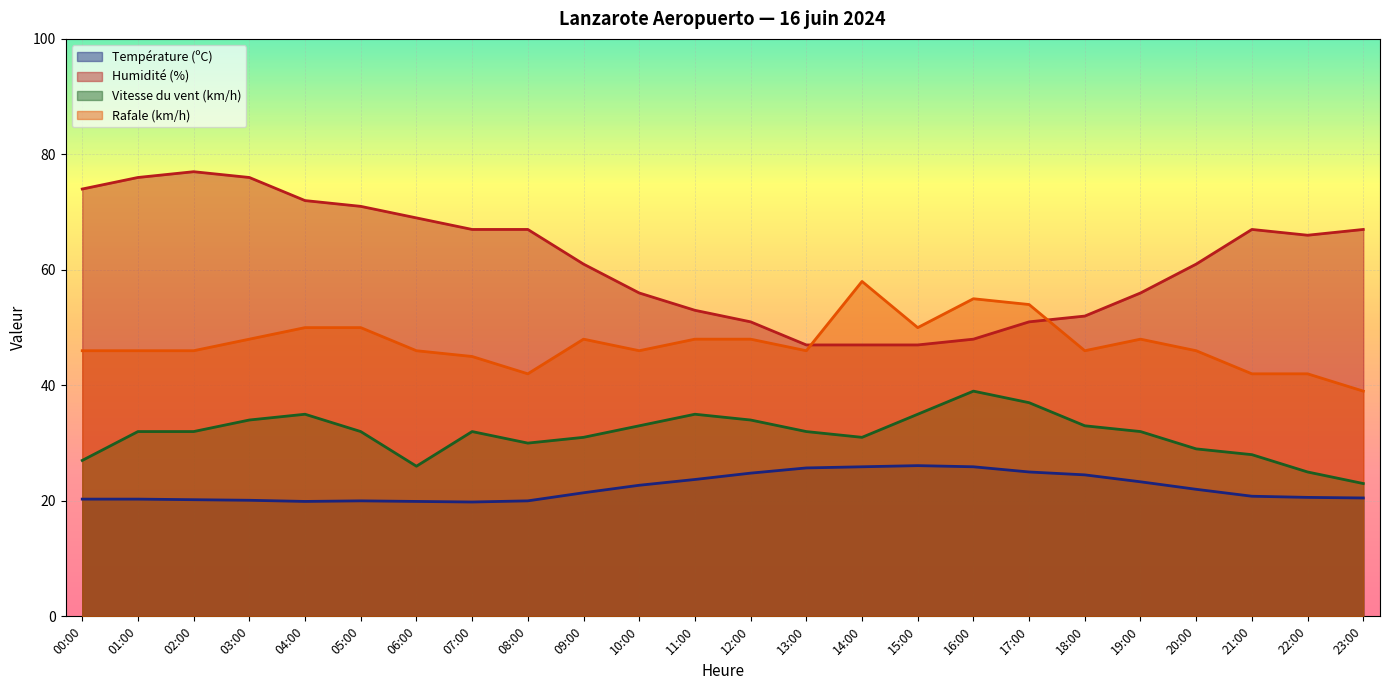

How many series are shown in this chart?

4